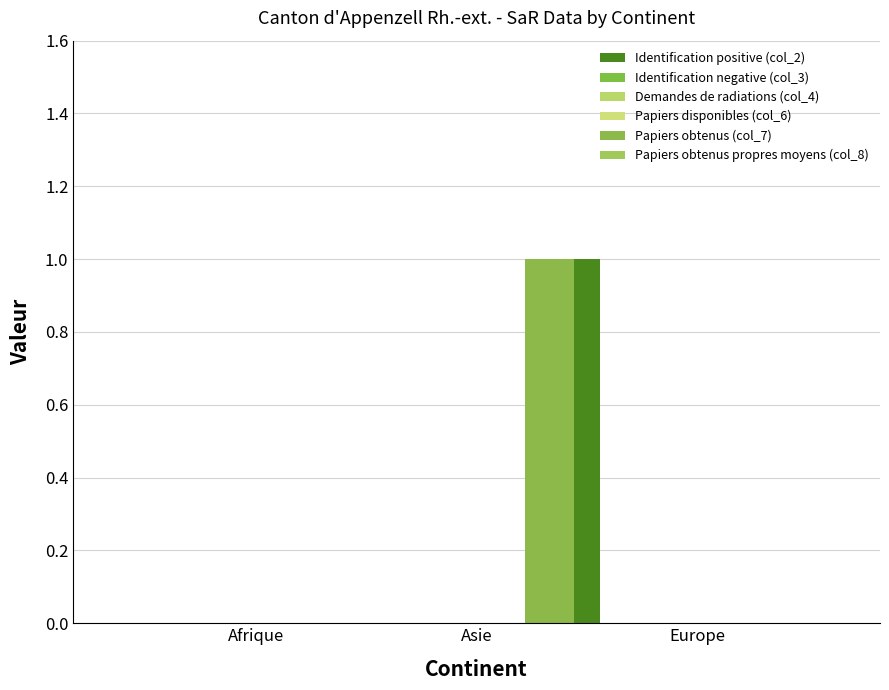

Reading right to left, what are all the values shown in this chart?

Identification positive (col_2): 1	0	0
Identification negative (col_3): 0	0	0
Demandes de radiations (col_4): 0	0	0
Papiers disponibles (col_6): 0	0	0
Papiers obtenus (col_7): 0	1	0
Papiers obtenus propres moyens (col_8): 0	0	0